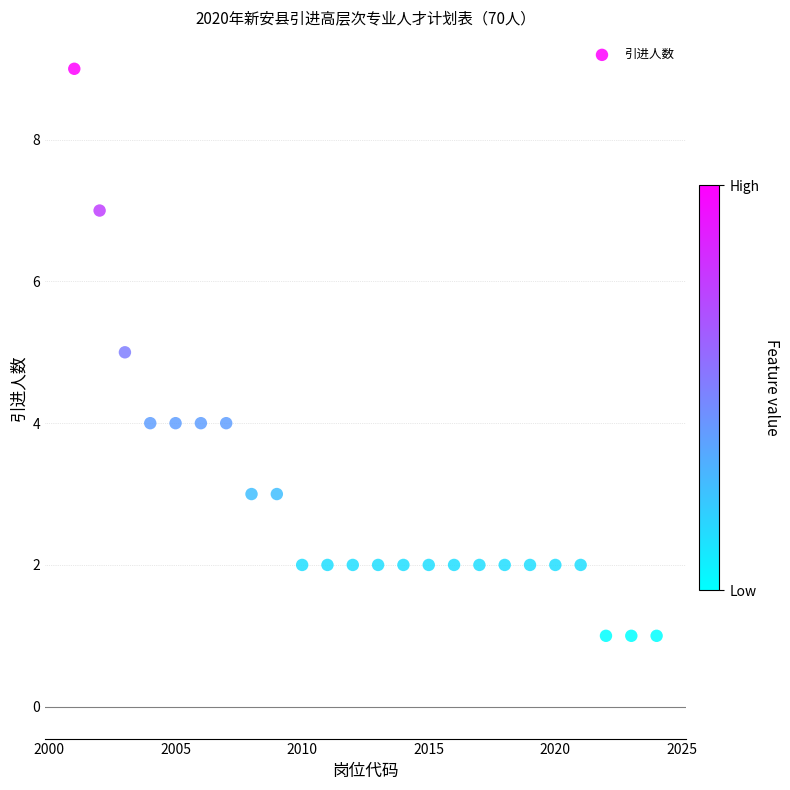

What is the range of X values (max minus min)?

23